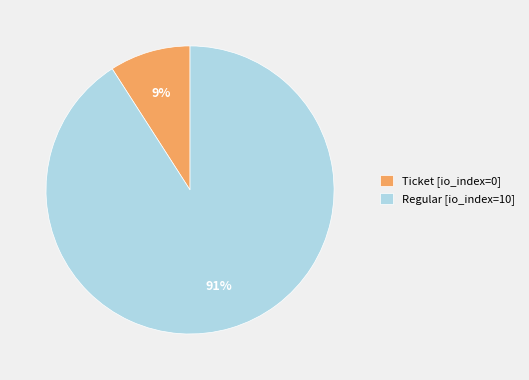

How many segments does this pie chart have?

2